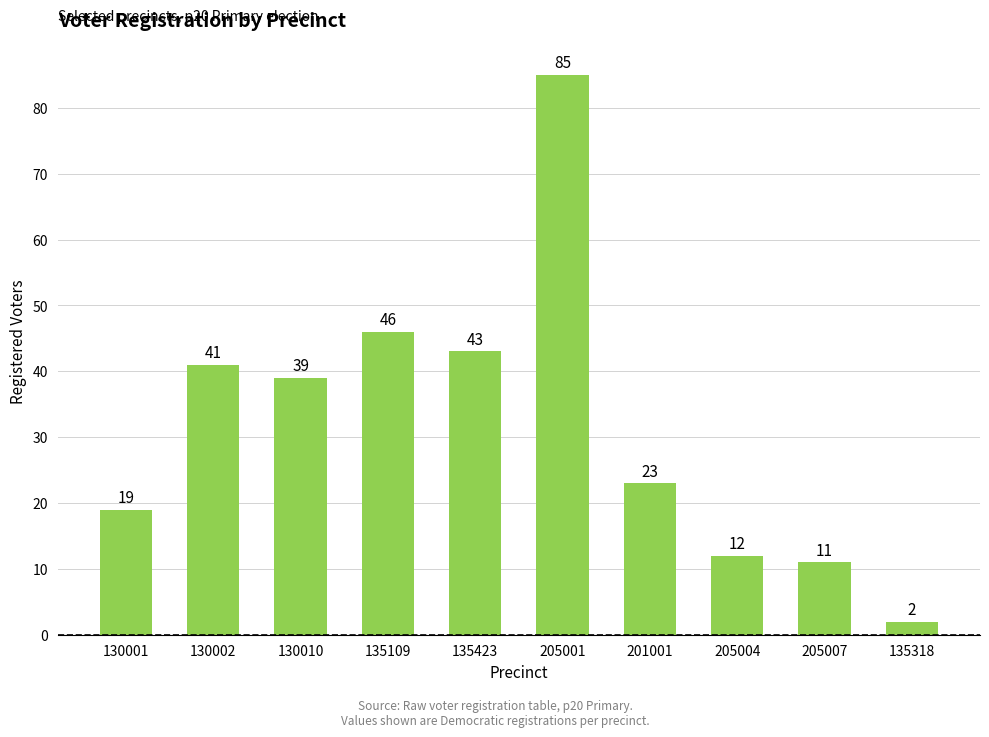

The value at 205004 is 22. True or false?

False